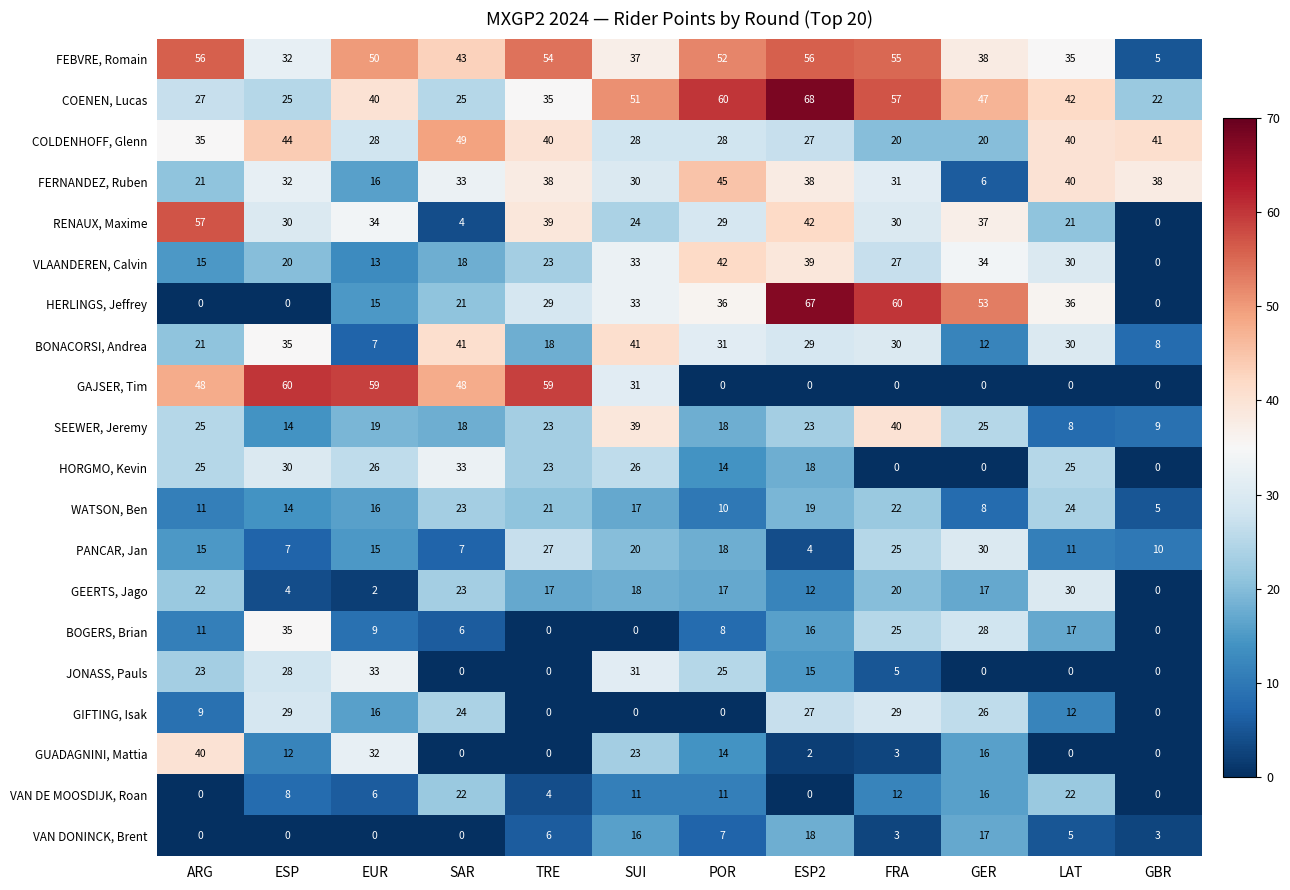

What is the spread (max minus min) of values at GBR?

41